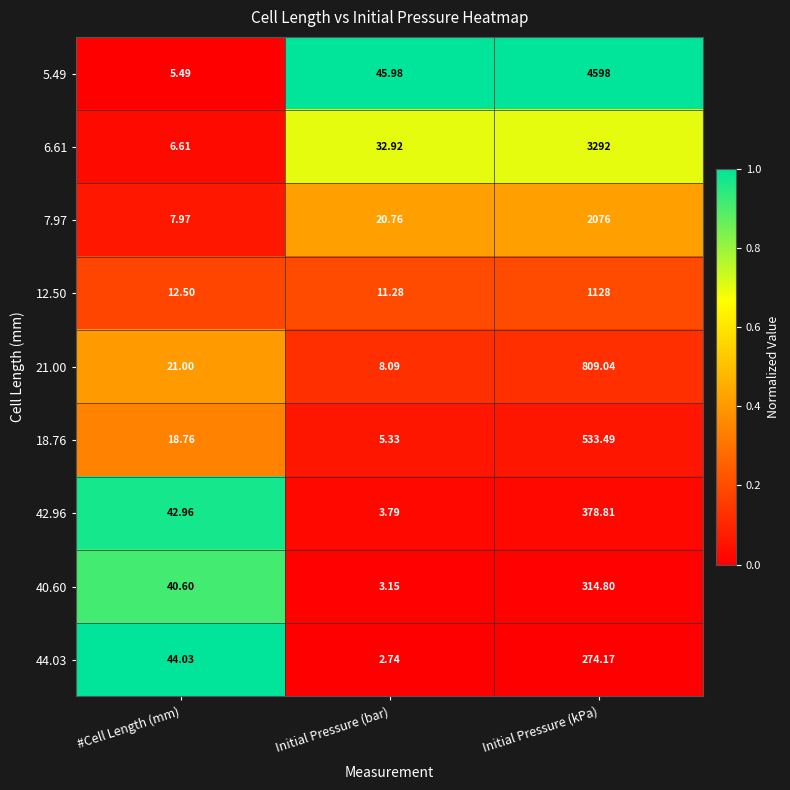

At which category does the chart reach its minimum across all series?

Initial Pressure (bar)